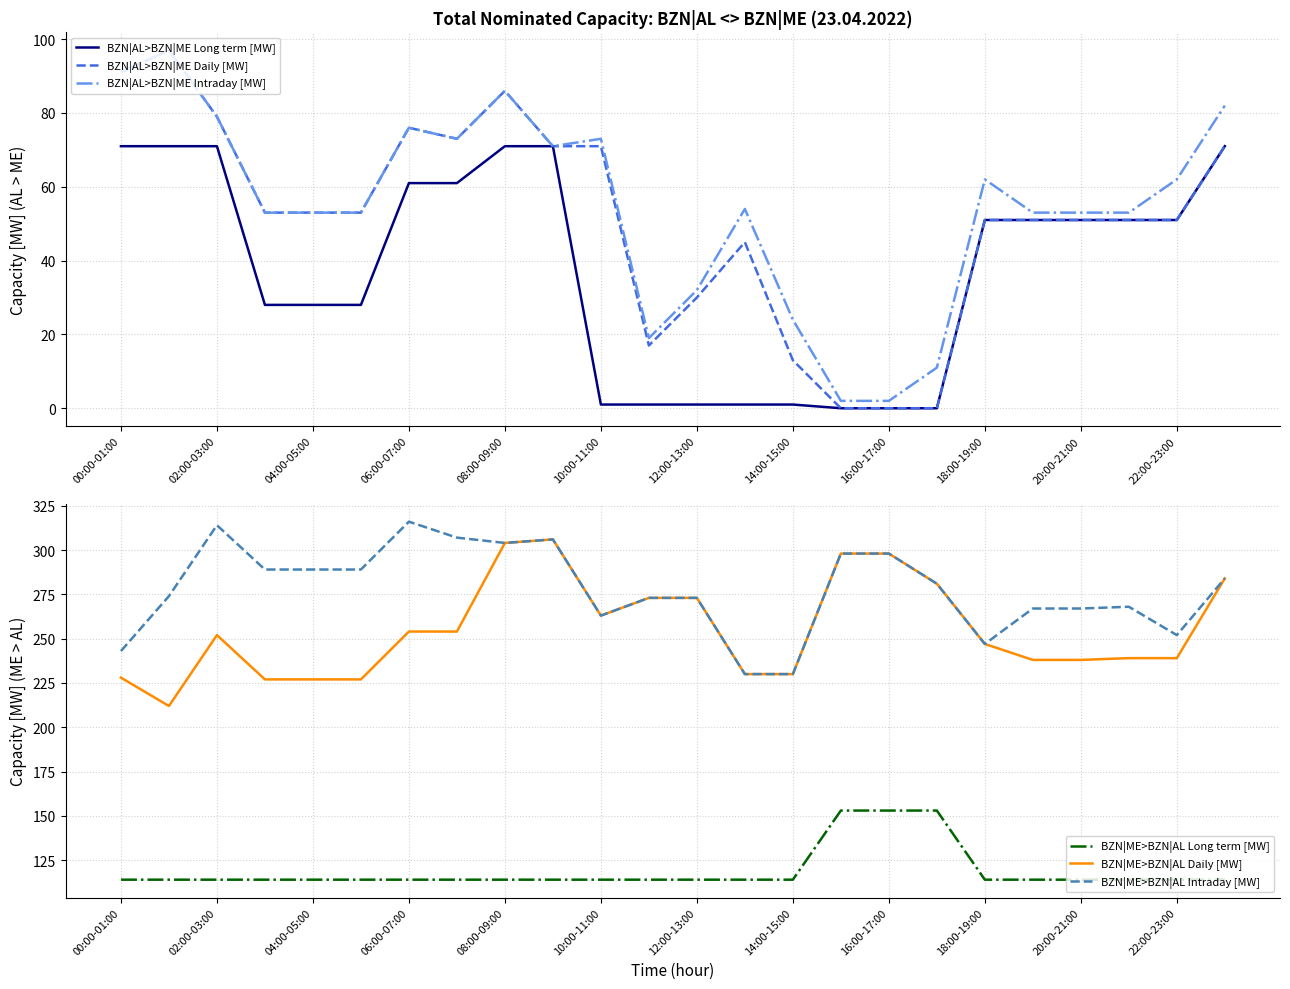

How many data points does each series have?

24